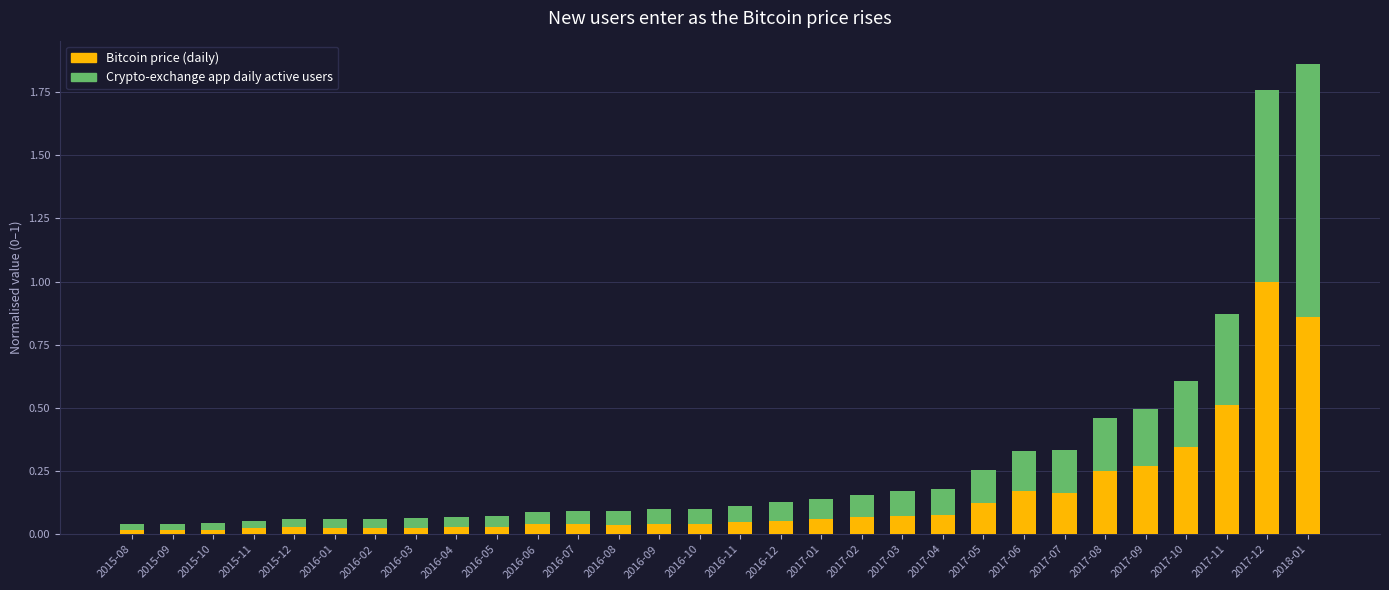

Is it true that Bitcoin price (daily) equals 0.1 at 2017-07?

False